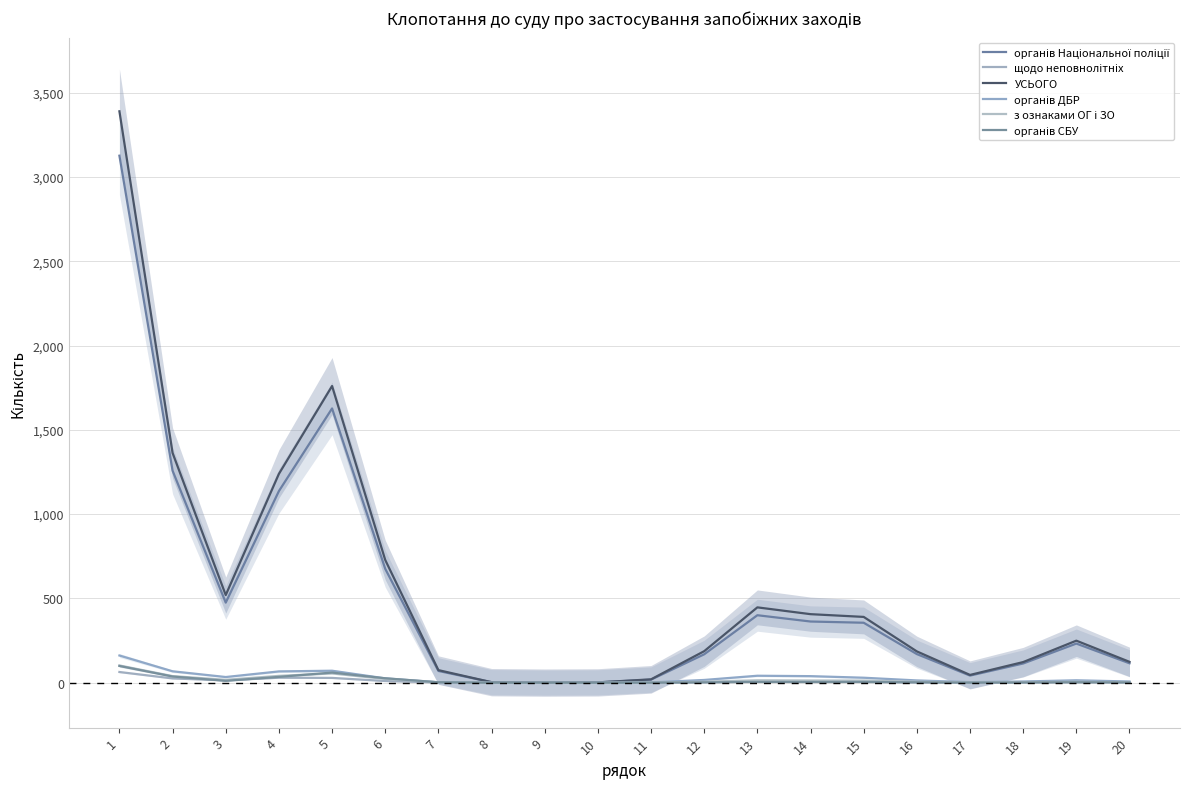

What is the difference between the second highest and second lowest values in the органів СБУ series?

60.0